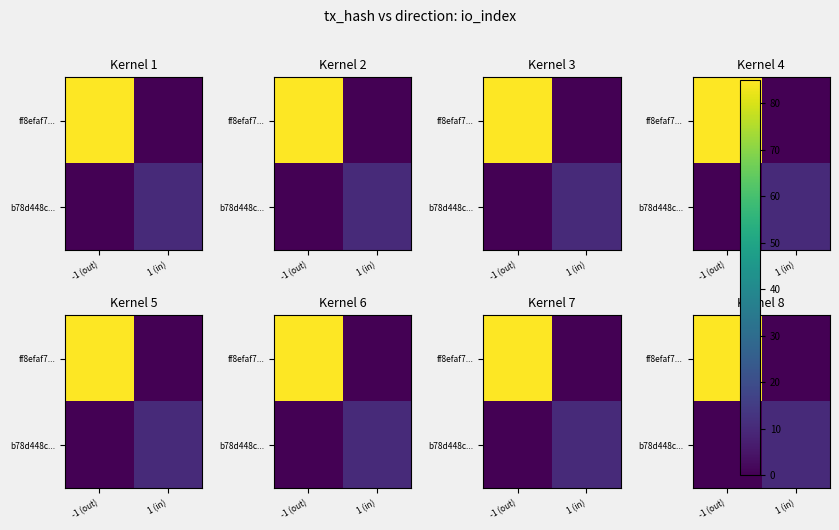

What is the difference between the ff8efaf7... values at -1 (out) and 1 (in)?

84.9